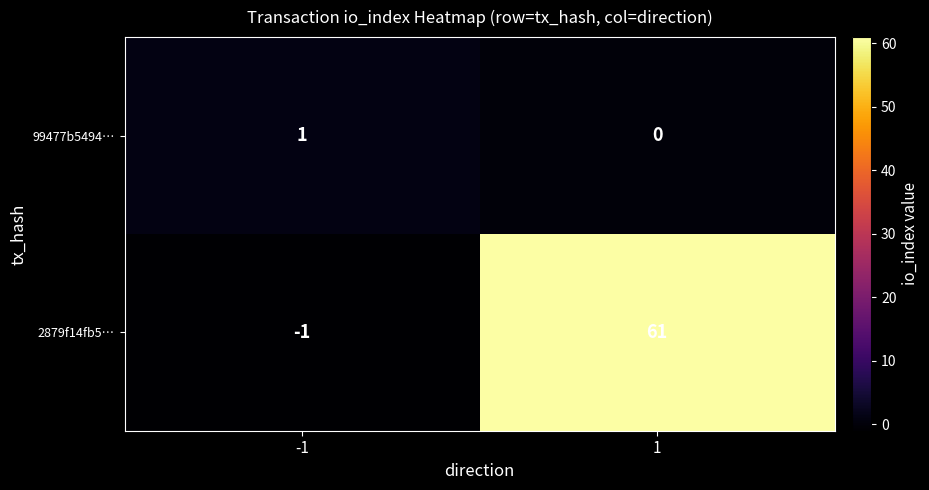

What is the sum of all 2879f14fb5… values?

60